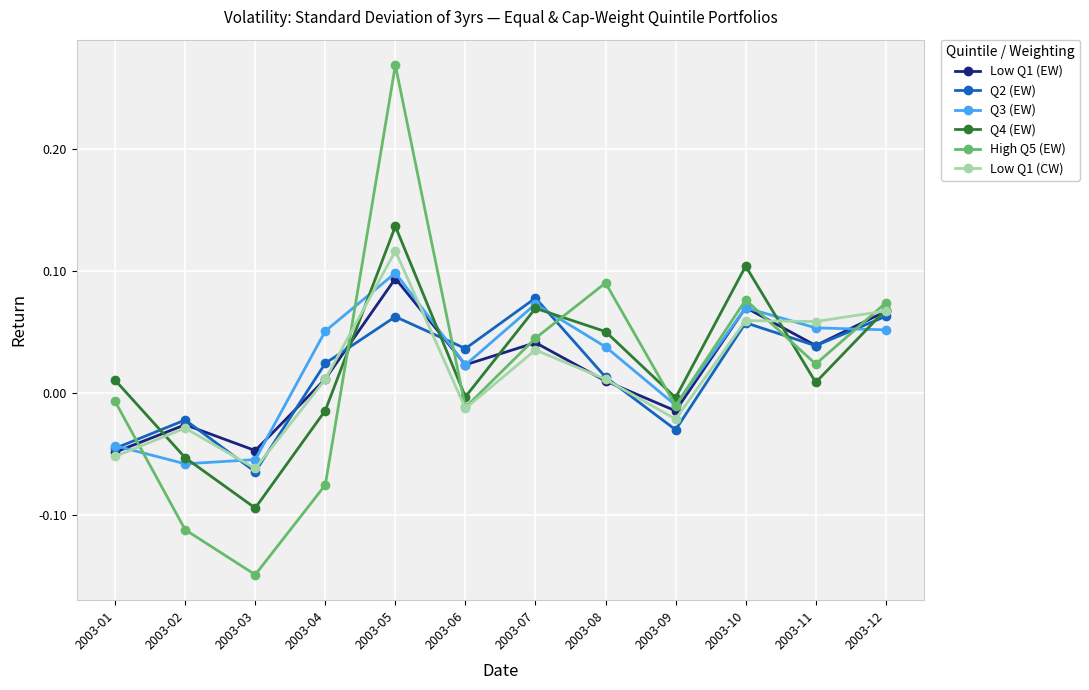

Is it true that Q2 (EW) equals 0.1 at 2003-05?

True